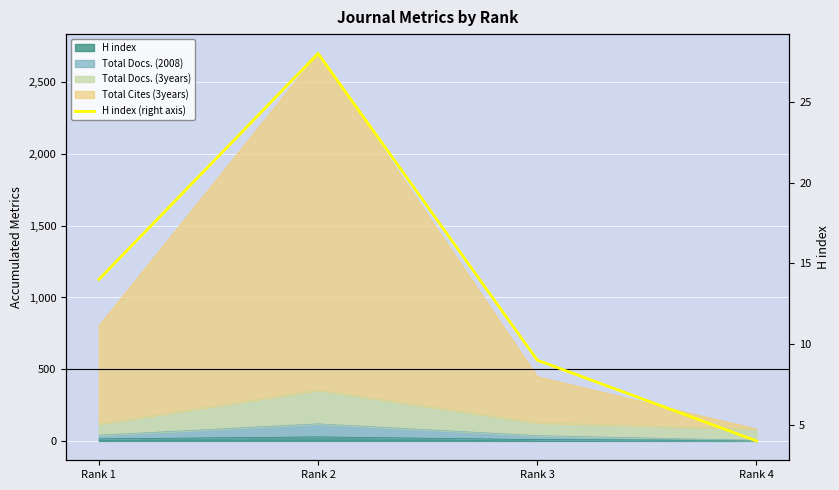

Read the value at Rank 1.

14